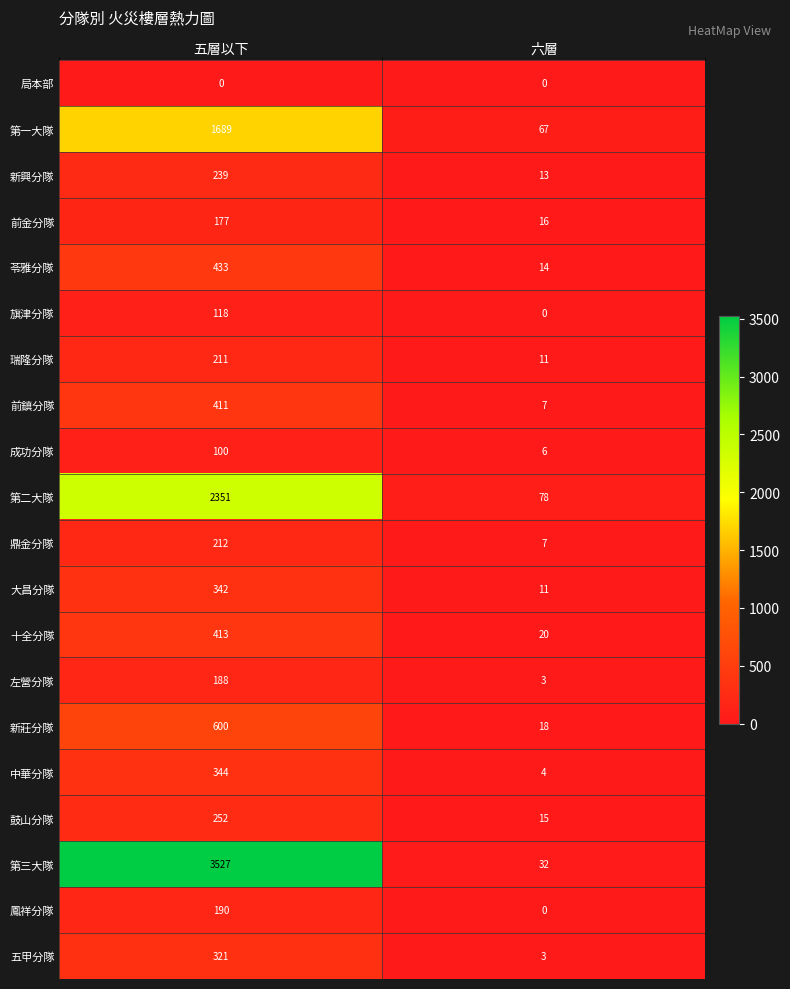

Which series has the largest total across all categories?

第三大隊